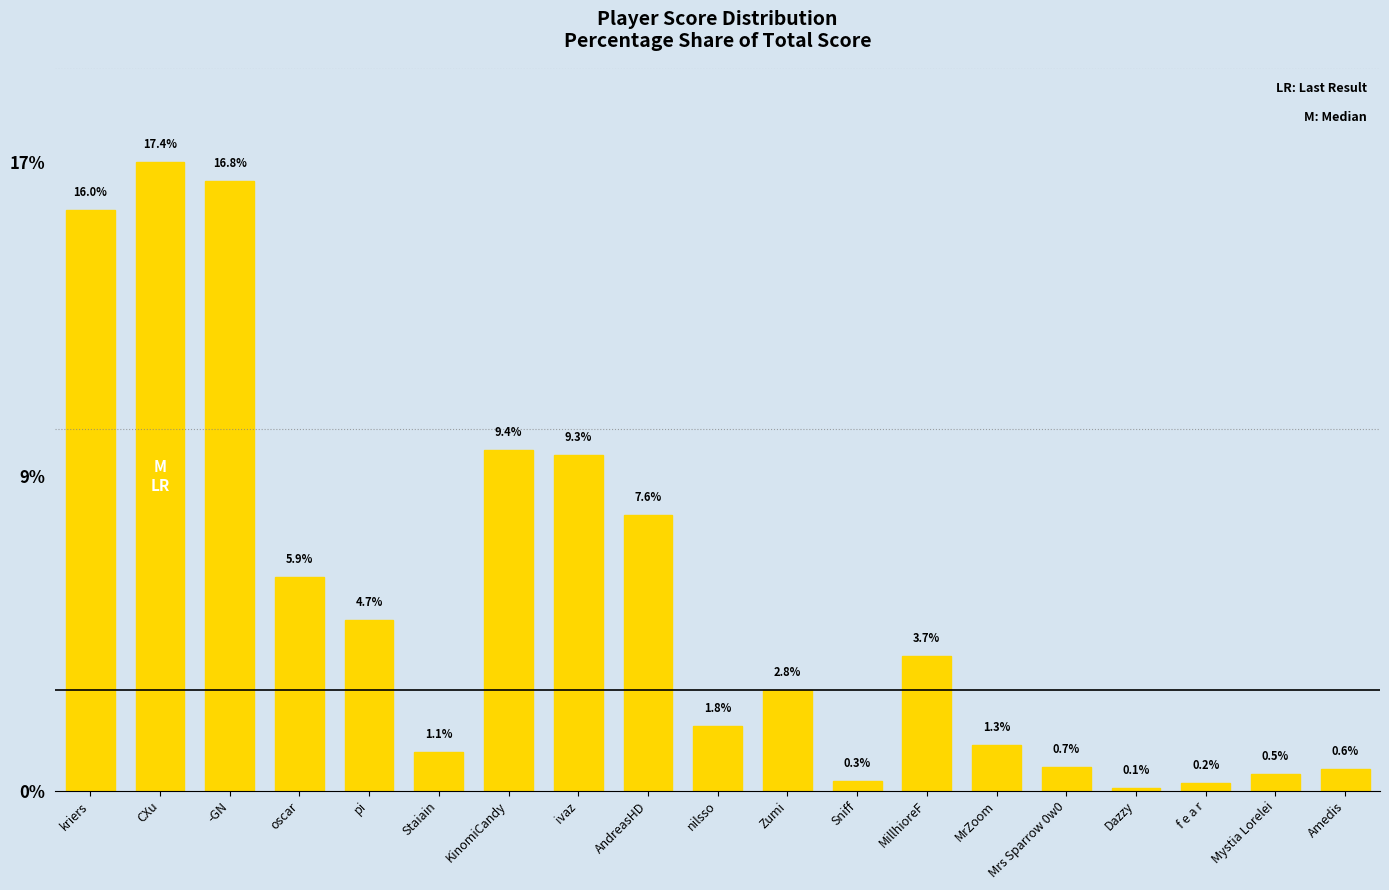

At which label does the data first exceed 2?

kriers